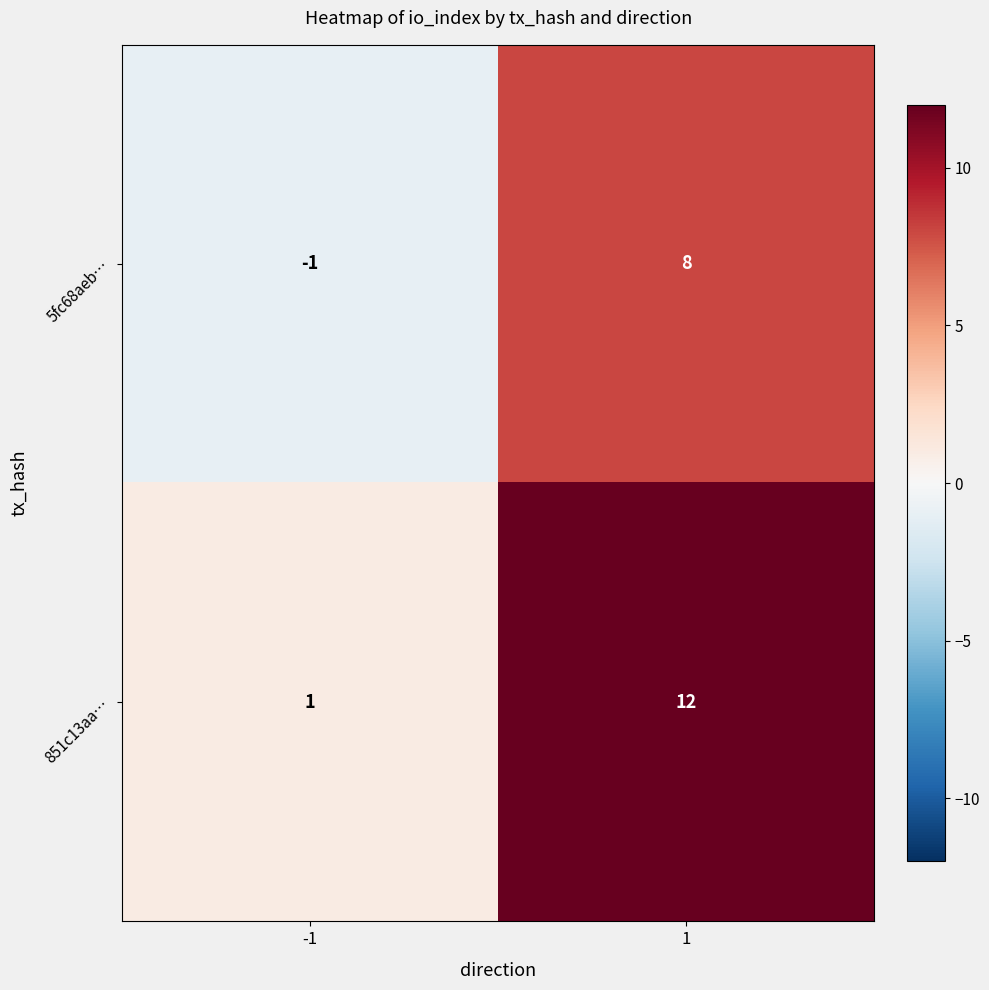

What is the highest value of the 851c13aa… series?

12